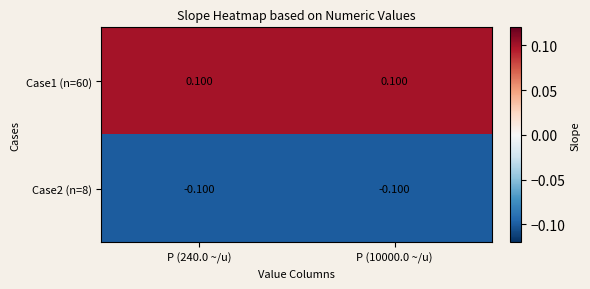

Rank the series by their maximum value, from highest to lowest.

Case1 (n=60), Case2 (n=8)